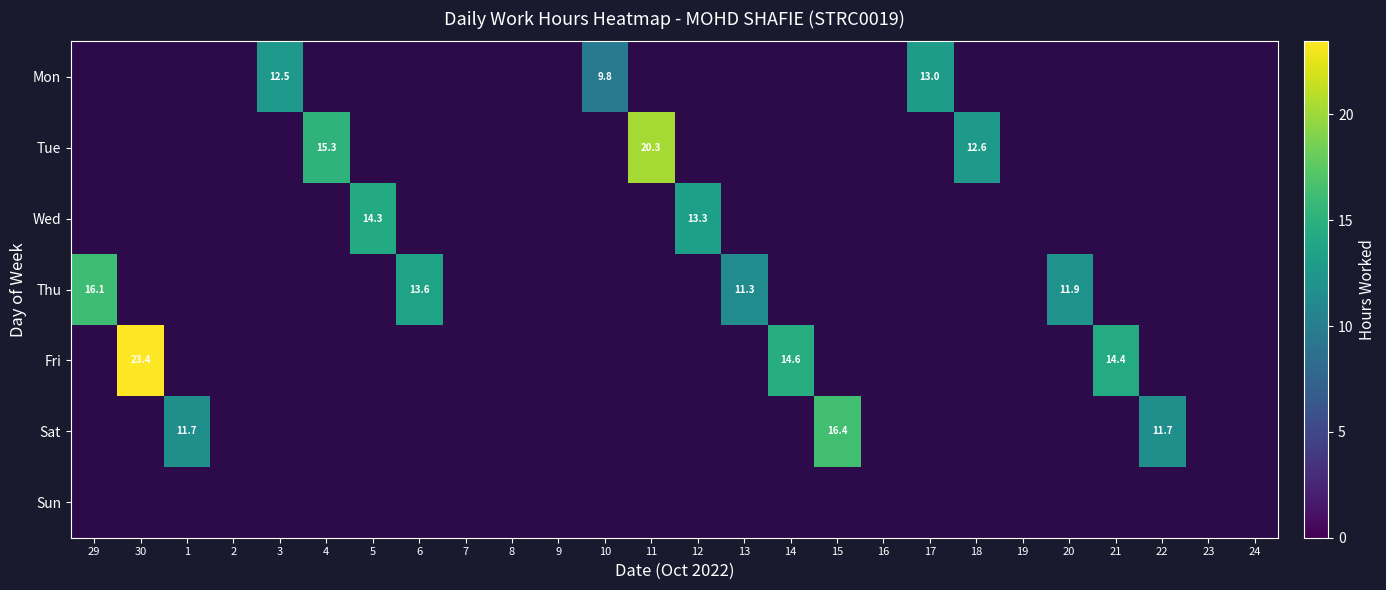

How many categories are shown in the chart?

26